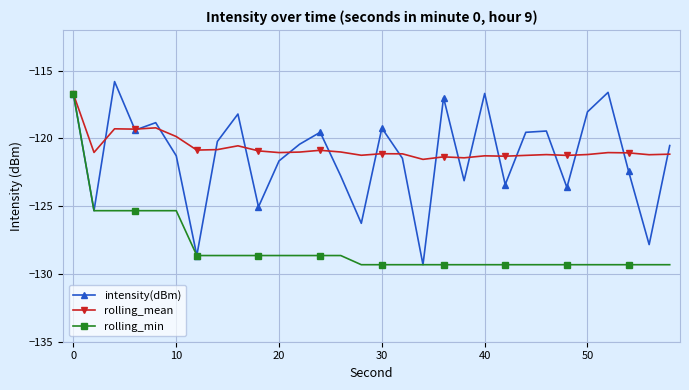

In intensity(dBm), how many points are higher than both neighbors (excluding endpoints)?

9